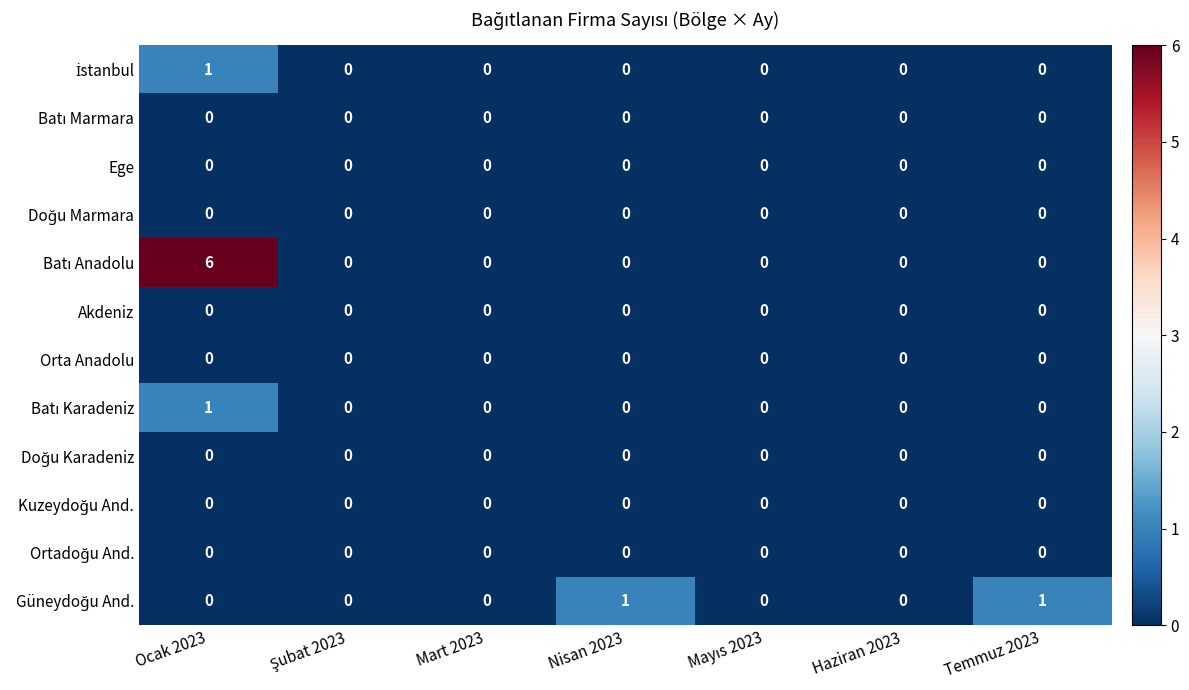

At which category is the sum across all series the highest?

Ocak 2023